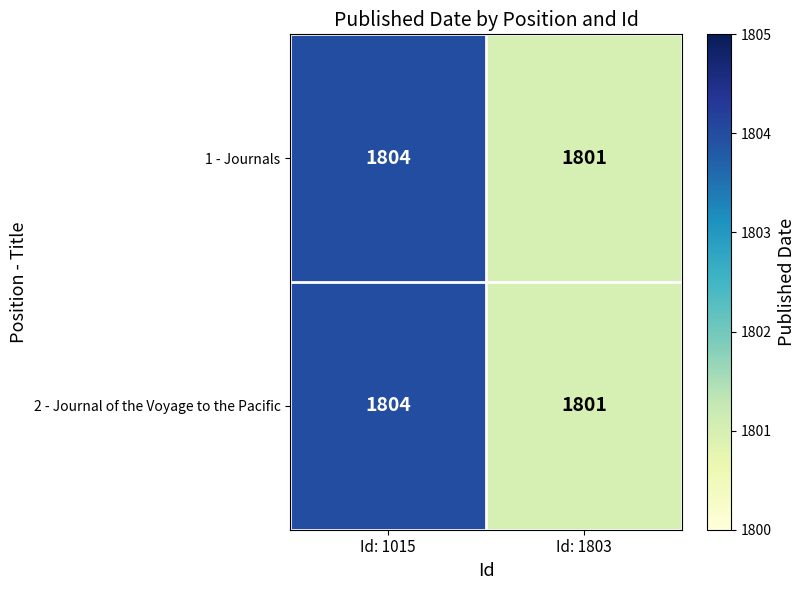

What value does the 1 - Journals series have at Id: 1803?

1801